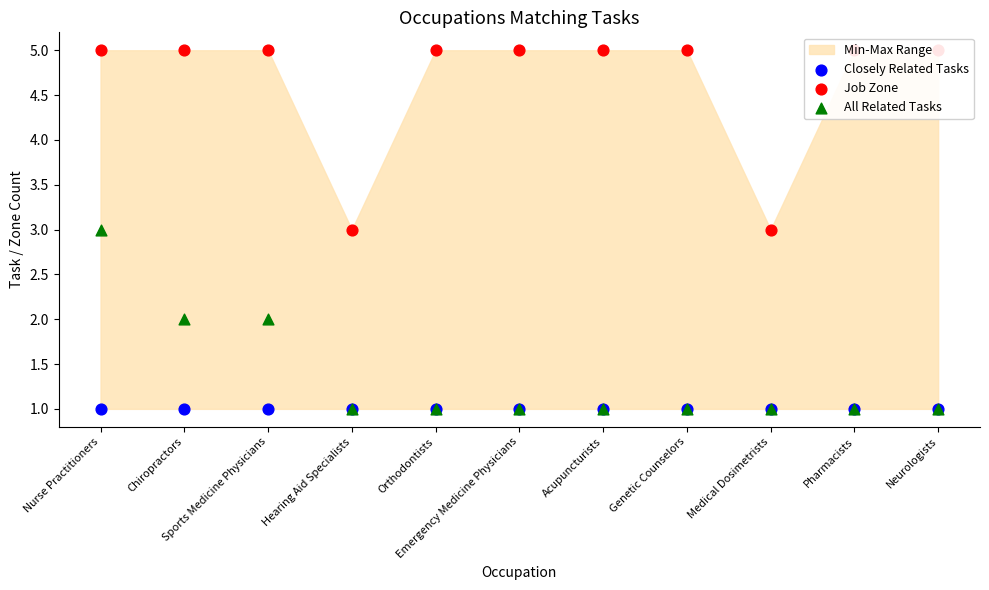

Which series has the widest spread of Y values?

Job Zone